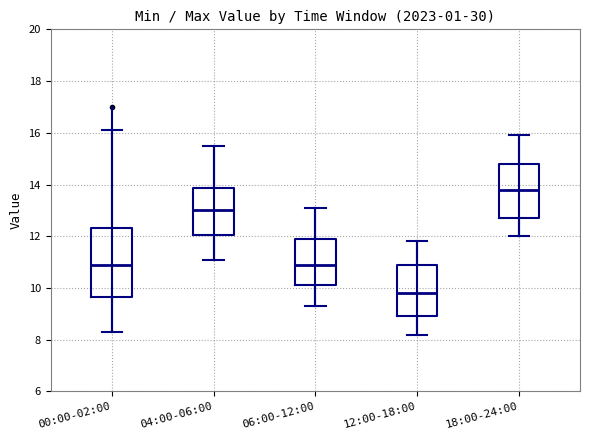

Comparing the boxes themselves (not the whiskers), which one is the tallest?

00:00-02:00